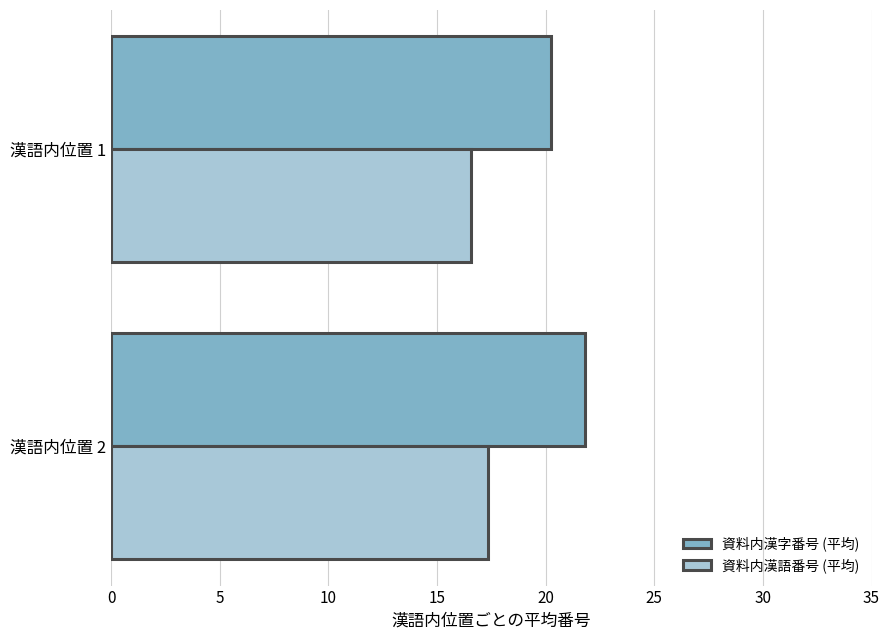

What are all the series names shown in the legend?

資料内漢字番号 (平均), 資料内漢語番号 (平均)